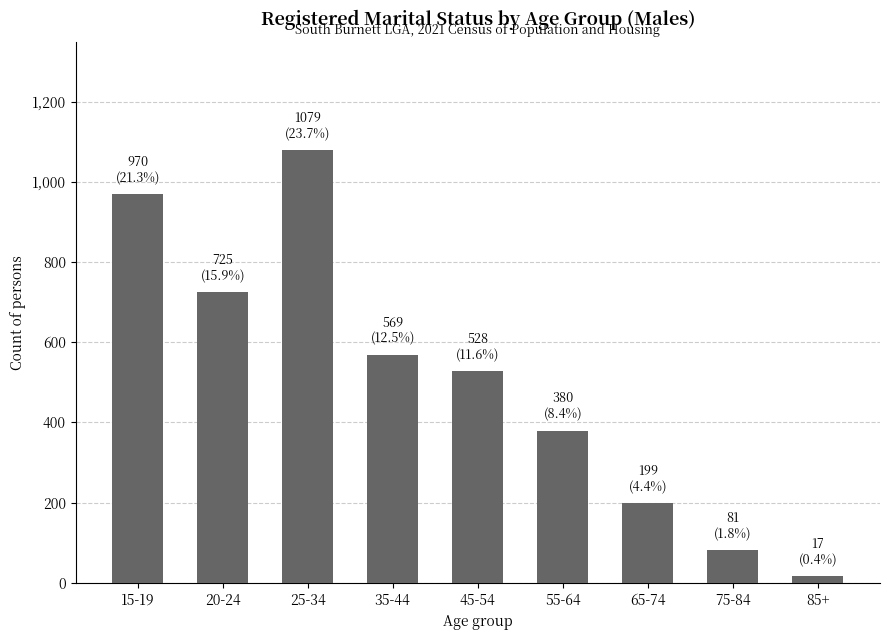

Between 55-64 and 45-54, which is larger?

45-54